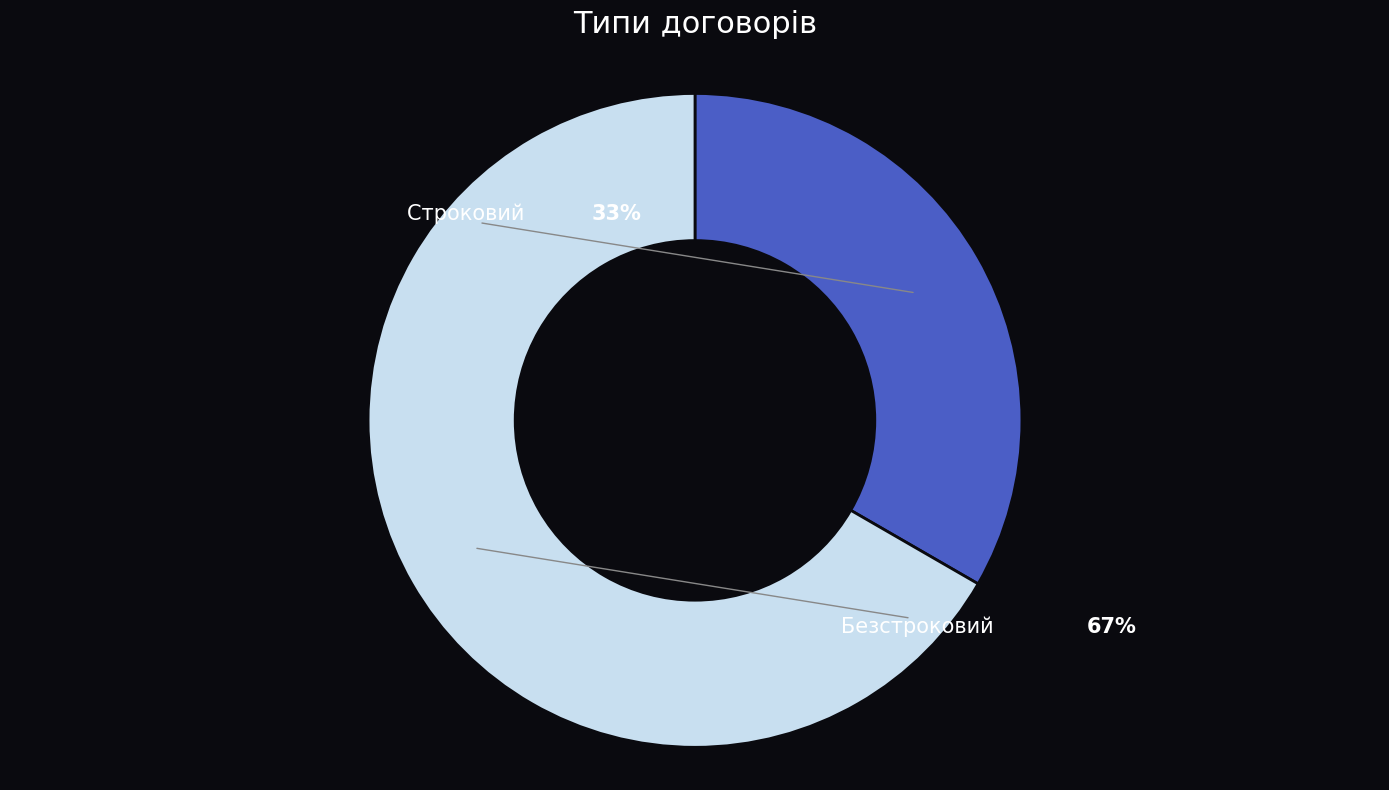

To the nearest percent, what is the average slice percentage?

50%